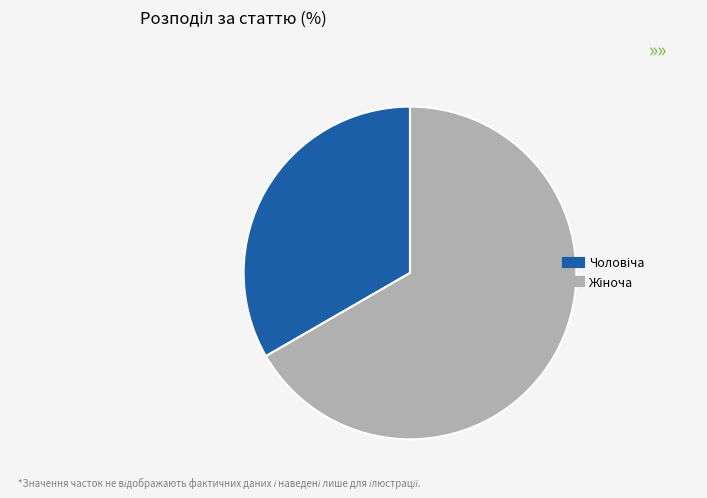

Is there any slice that represents more than half of the pie?

Yes